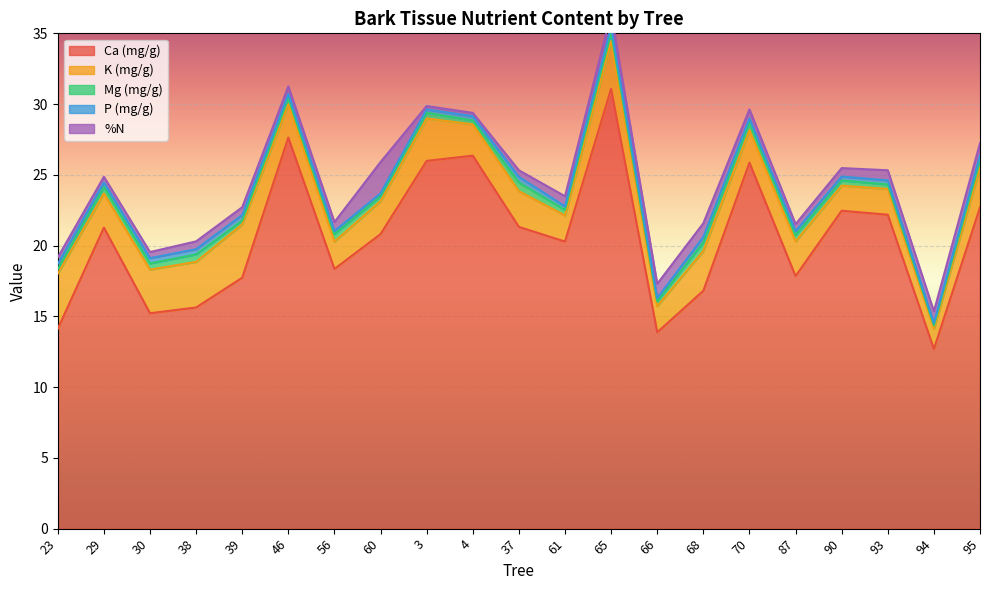

Rank the categories by %N value from highest to lowest.

60, 66, 68, 65, 95, 94, 61, 93, 70, 56, 90, 39, 38, 46, 87, 37, 23, 30, 29, 3, 4